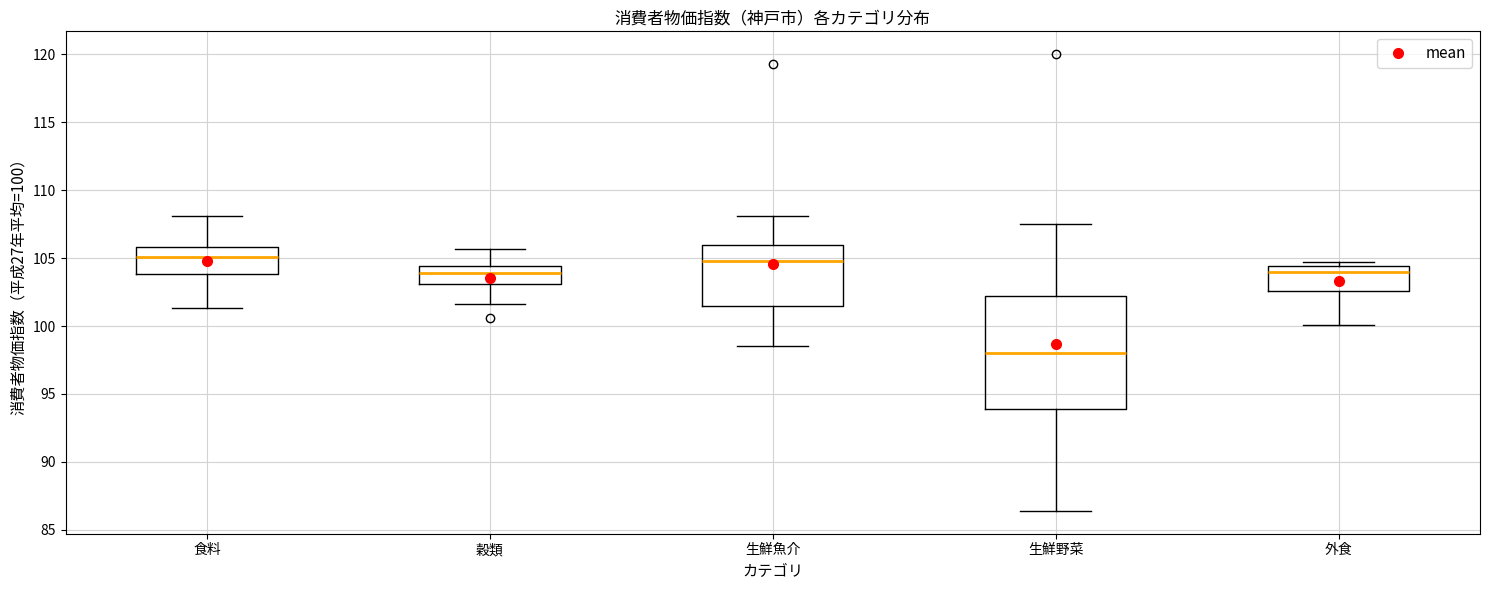

Reading left to right, transcribe this box plot: for each box, give where its median line is, the range the box spans, and where its two whiskers end, as read against the y-axis. The values are not printed on the chart, so give them approximately, as read against the axis.

食料: median 105.0, box 104.0 to 106.0, whiskers 101.5 to 108.0
穀類: median 104.0, box 103.0 to 104.5, whiskers 101.5 to 105.5
生鮮魚介: median 105.0, box 101.5 to 106.0, whiskers 98.5 to 108.0
生鮮野菜: median 98.0, box 94.0 to 102.0, whiskers 86.5 to 107.5
外食: median 104.0, box 102.5 to 104.5, whiskers 100.0 to 104.5 (just above the box's upper edge)